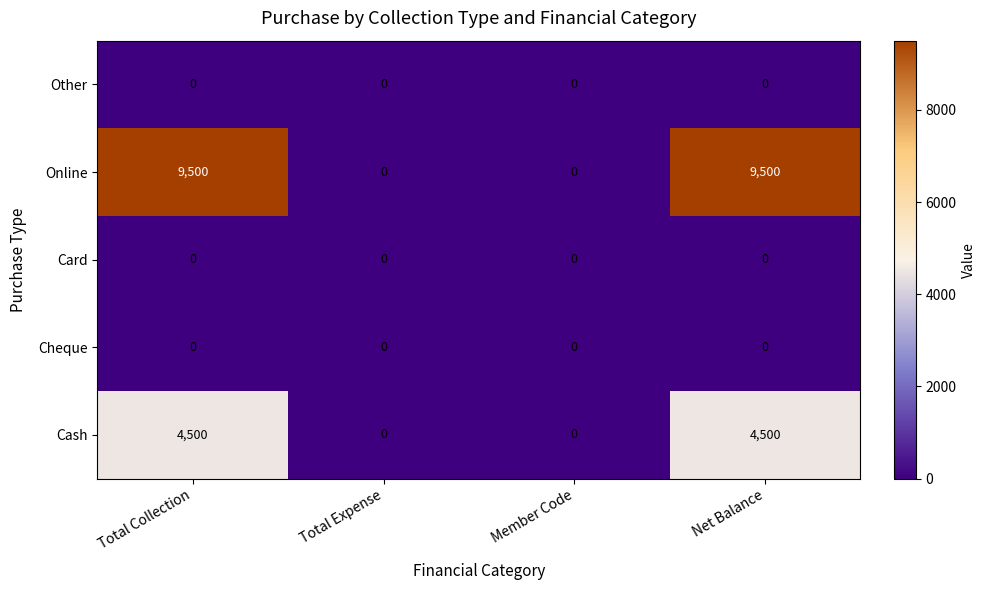

Reading left to right, extract all data points from this chart.

Other: Total Collection=0	Total Expense=0	Member Code=0	Net Balance=0
Online: Total Collection=9500	Total Expense=0	Member Code=0	Net Balance=9500
Card: Total Collection=0	Total Expense=0	Member Code=0	Net Balance=0
Cheque: Total Collection=0	Total Expense=0	Member Code=0	Net Balance=0
Cash: Total Collection=4500	Total Expense=0	Member Code=0	Net Balance=4500